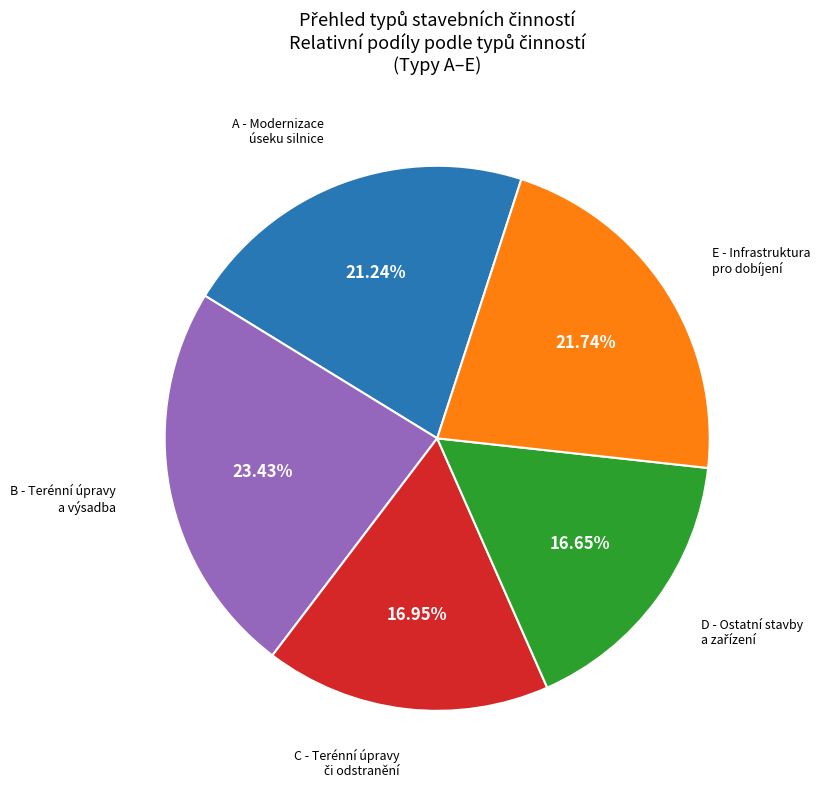

Count the number of slices in the pie.

5